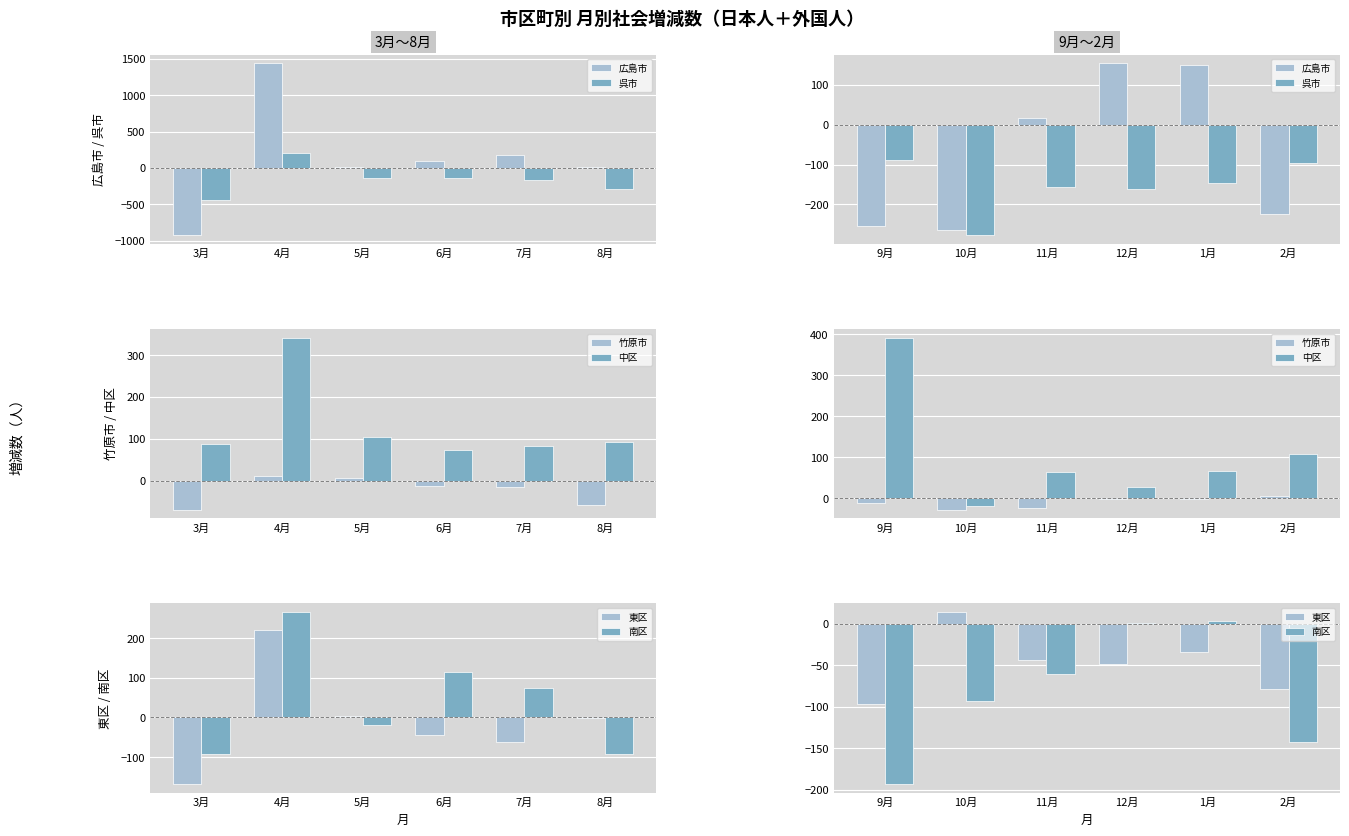

Is the value of 中区 at 2月 greater than the value of 東区 at 2月?

Yes